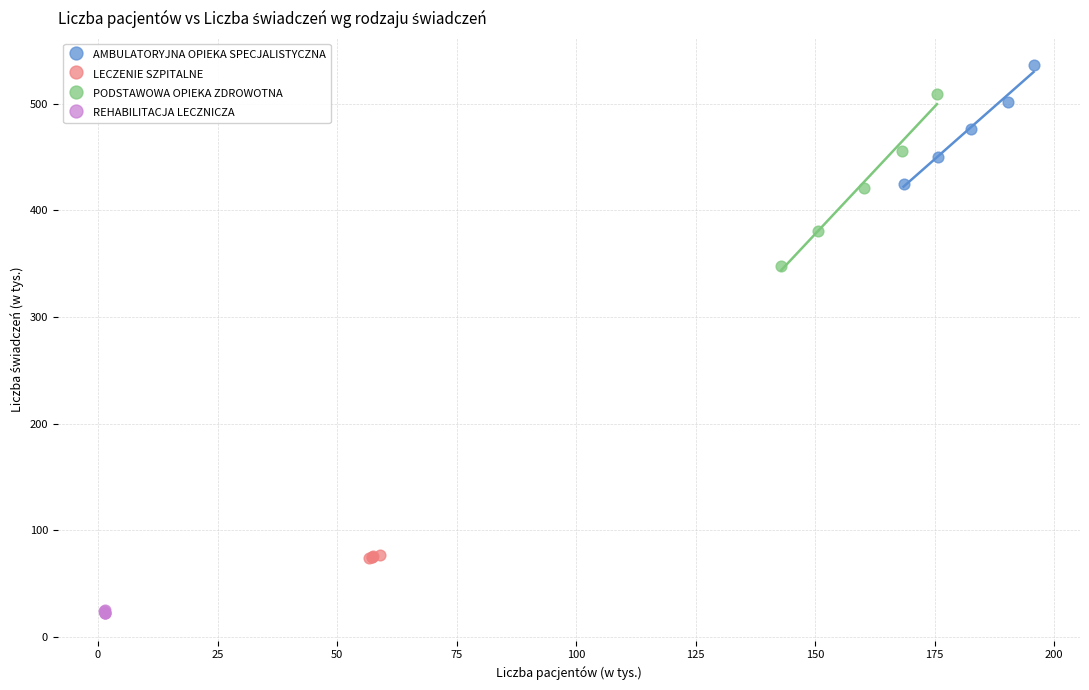

What are all the series names shown in the legend?

AMBULATORYJNA OPIEKA SPECJALISTYCZNA, LECZENIE SZPITALNE, PODSTAWOWA OPIEKA ZDROWOTNA, REHABILITACJA LECZNICZA